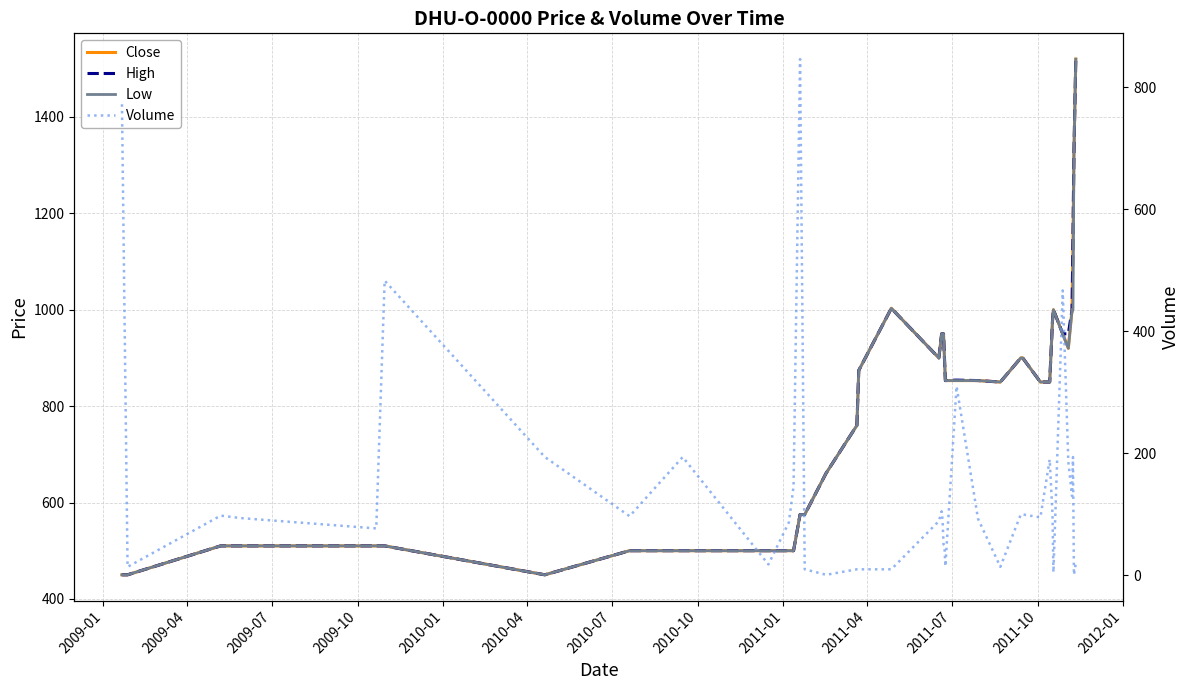

How many data points in Volume are less than 94?

19